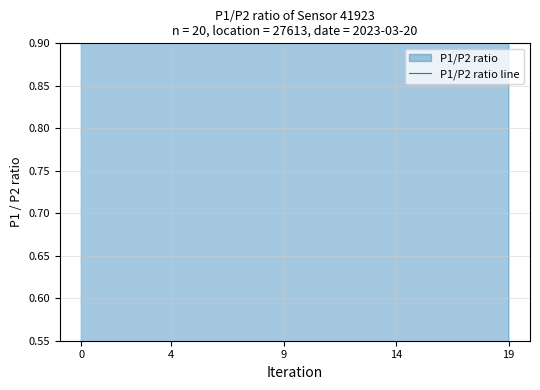

How many points are lower than both their immediate neighbors (excluding endpoints)?

5